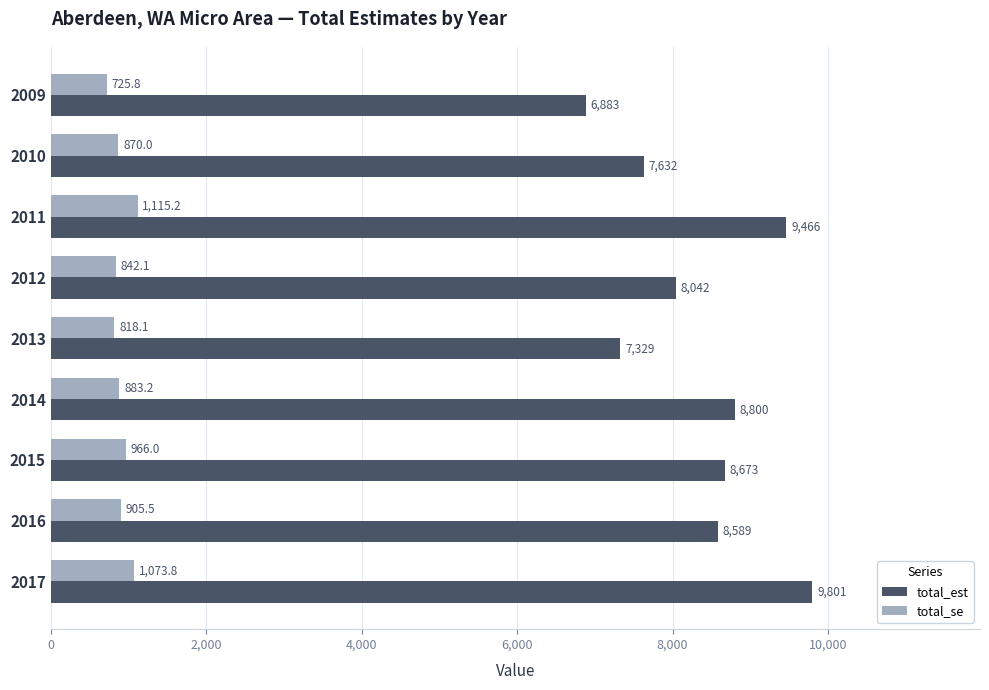

Rank the series by their average value, from lowest to highest.

total_se, total_est